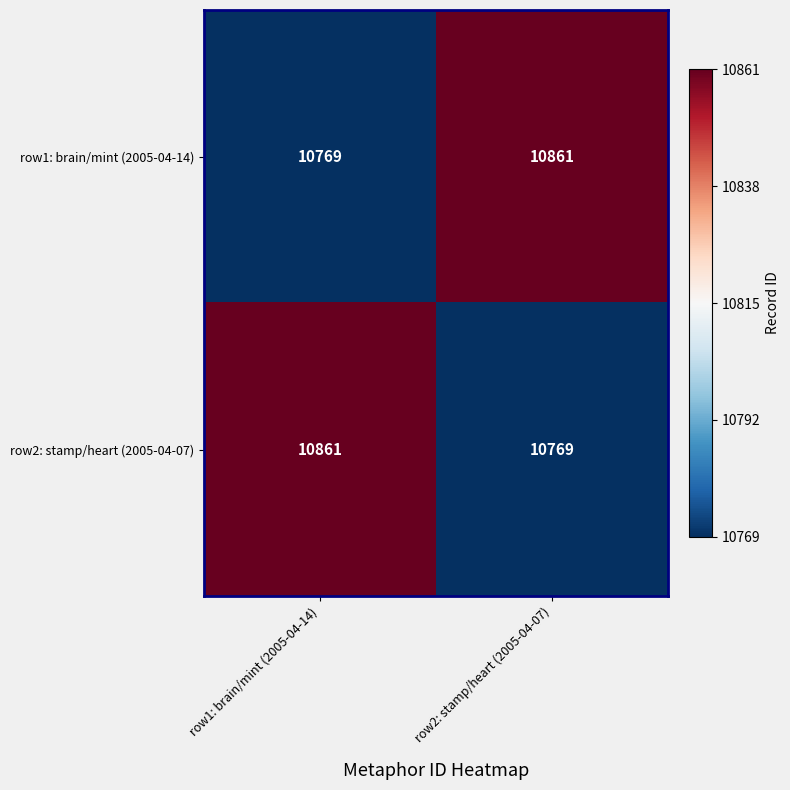

Where is row1: brain/mint (2005-04-14) nearest to the value 10815?

row1: brain/mint (2005-04-14)